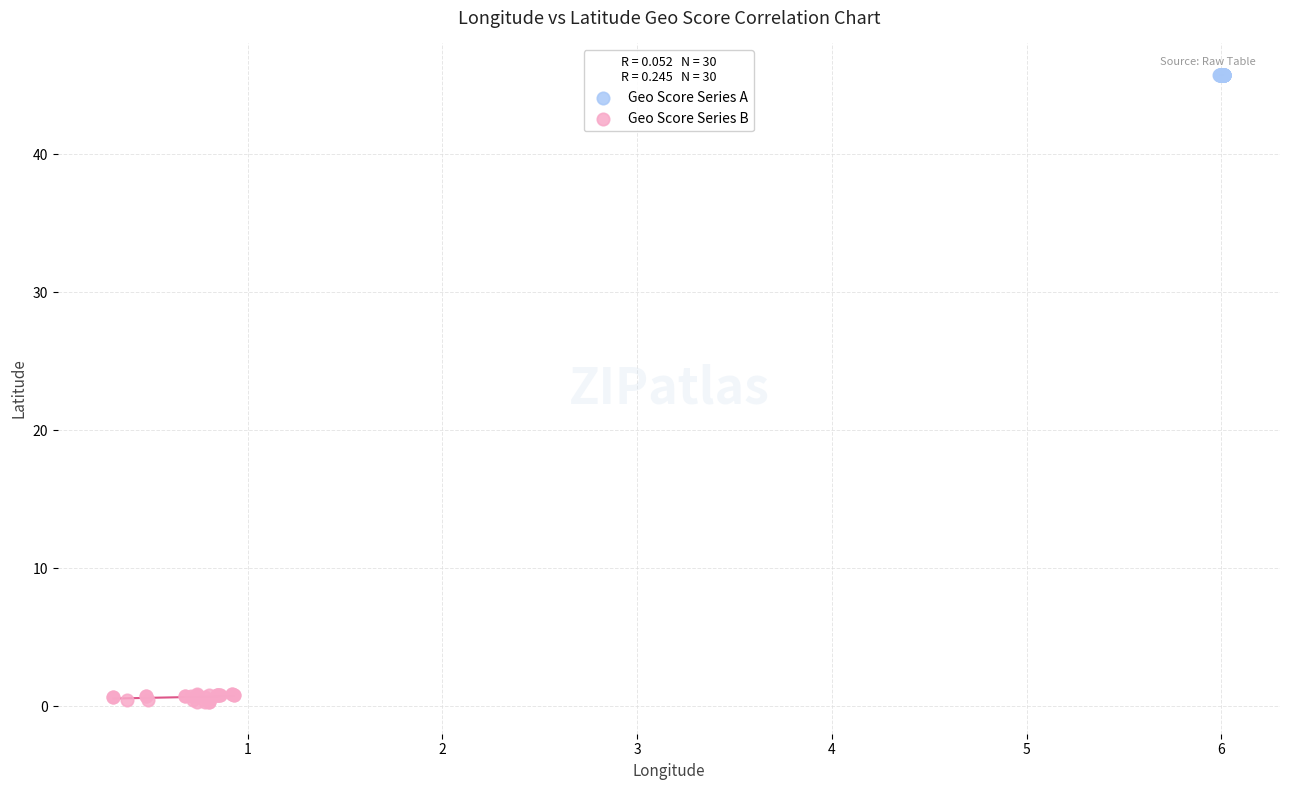

Which series reaches the maximum Y coordinate?

Geo Score Series A